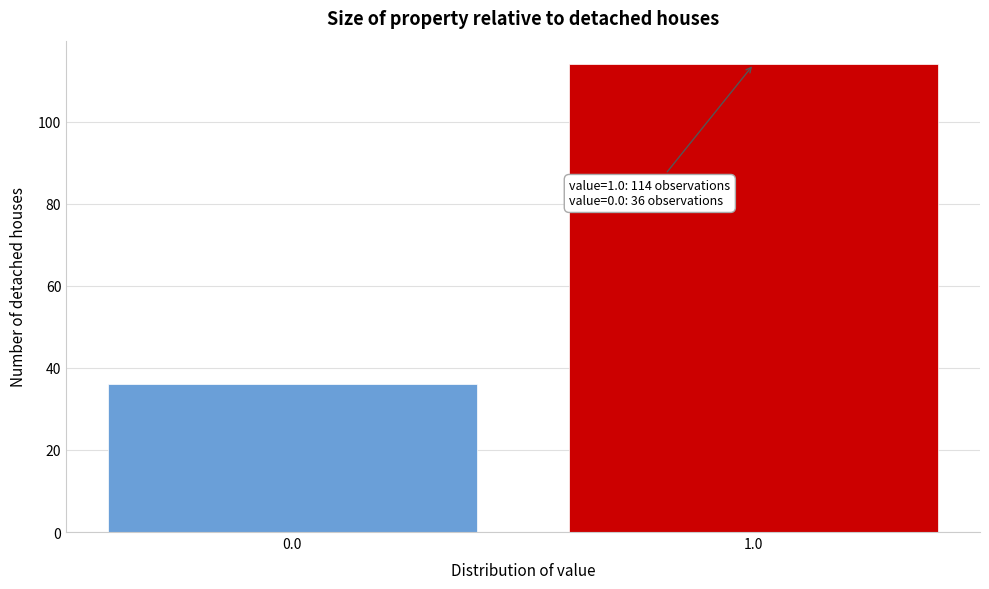

Reading right to left, what are all the values shown in this chart?

114	36